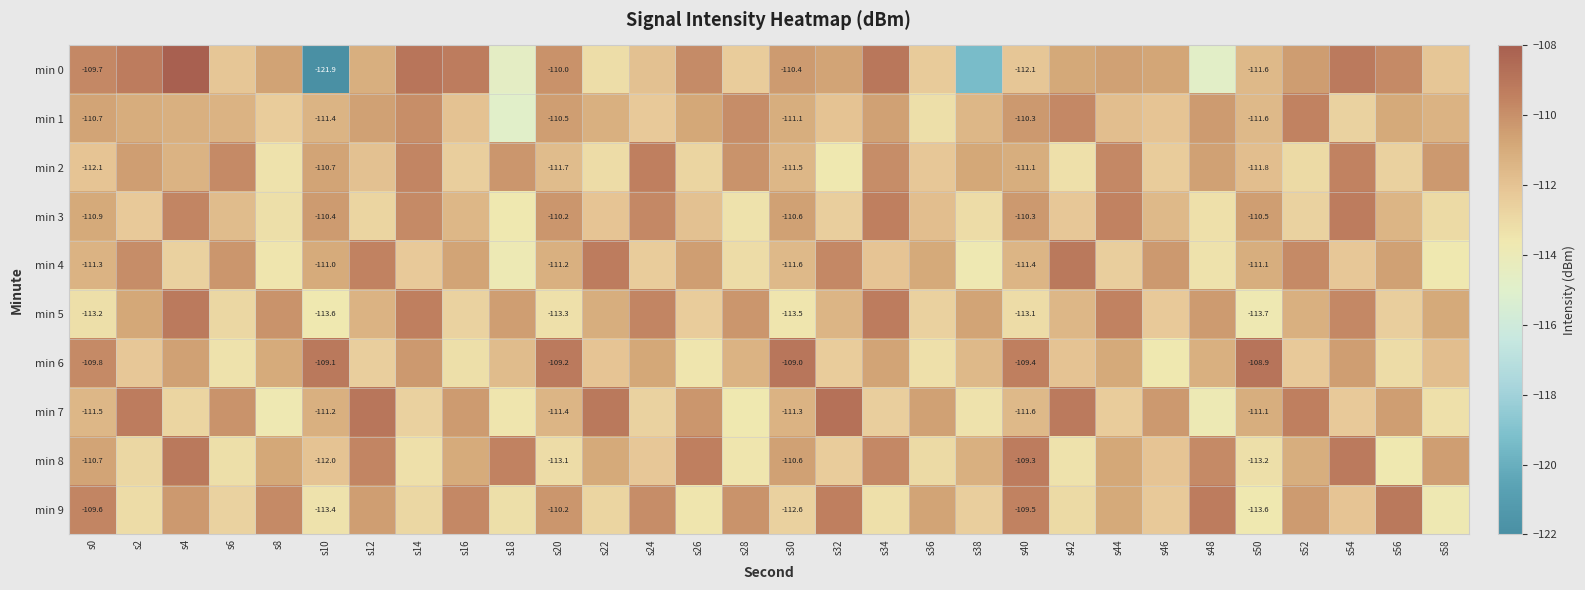

Read the min 7 value at s44.

-112.4